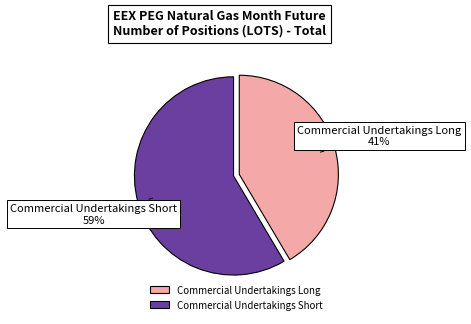

Rank the categories by value from highest to lowest.

Commercial Undertakings Short, Commercial Undertakings Long